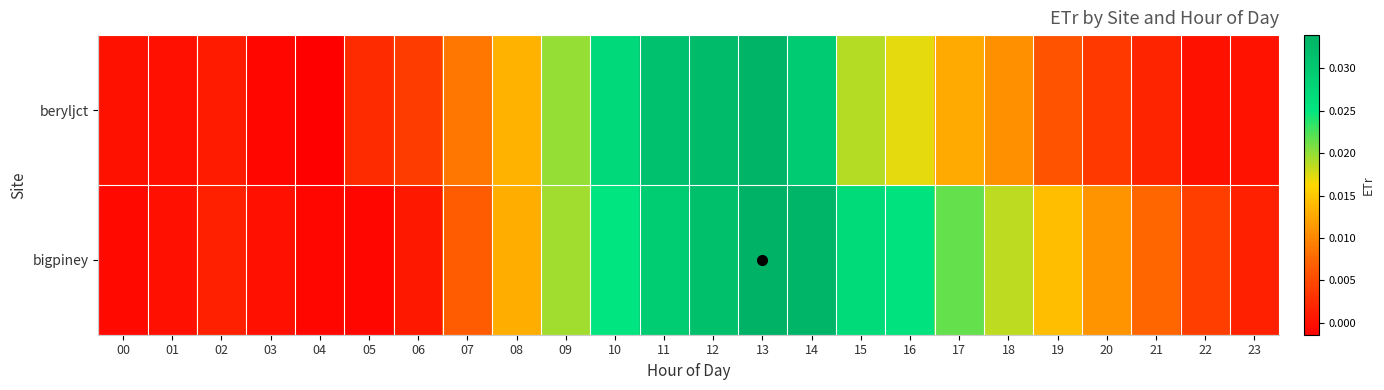

Which has a higher value, 06 or 12?

12